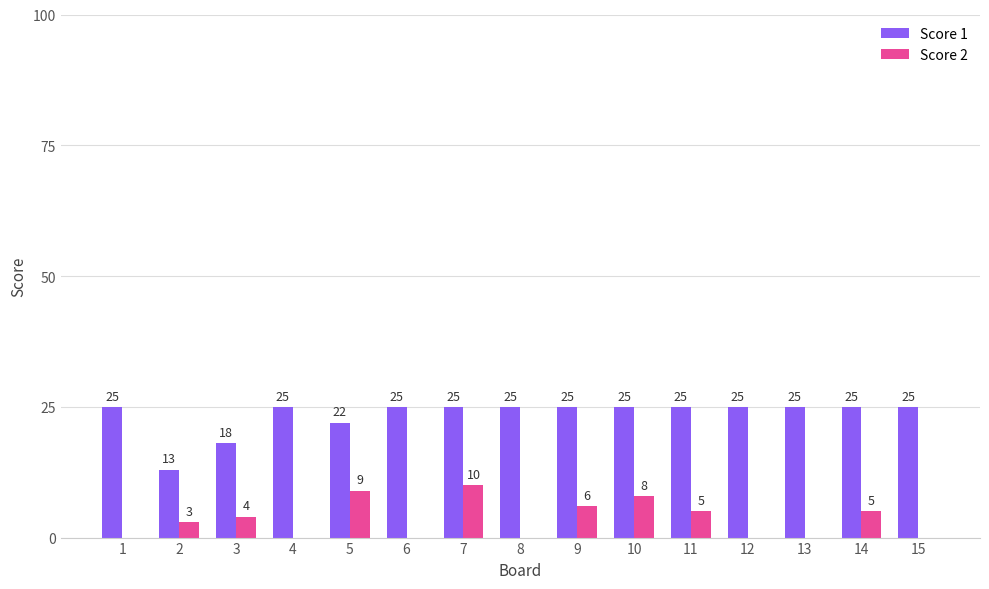

True or false: Score 2 has a value of 0 at 4.

True